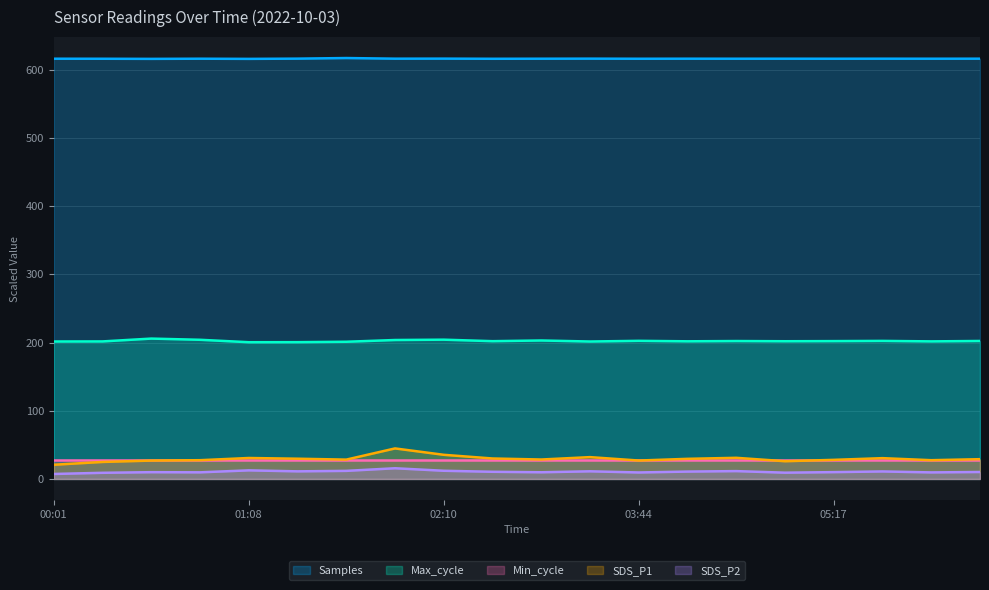

Does the chart display data point markers on the line(s)?

No